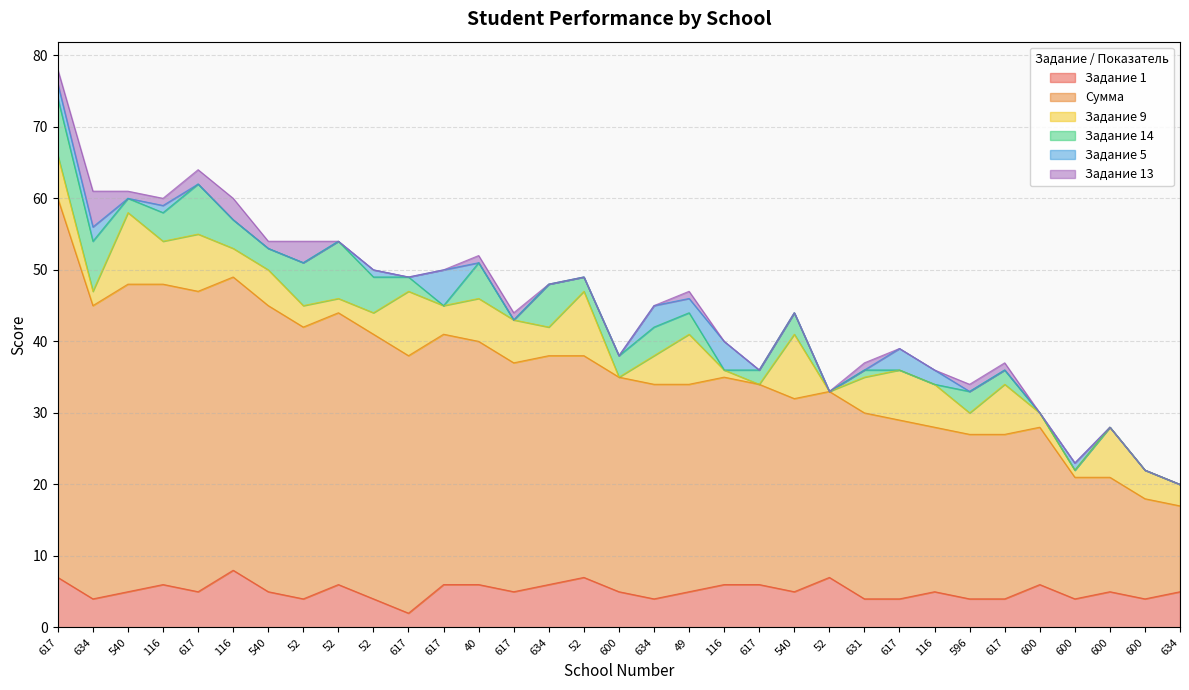

What is the label of the 7th point from the left?

540